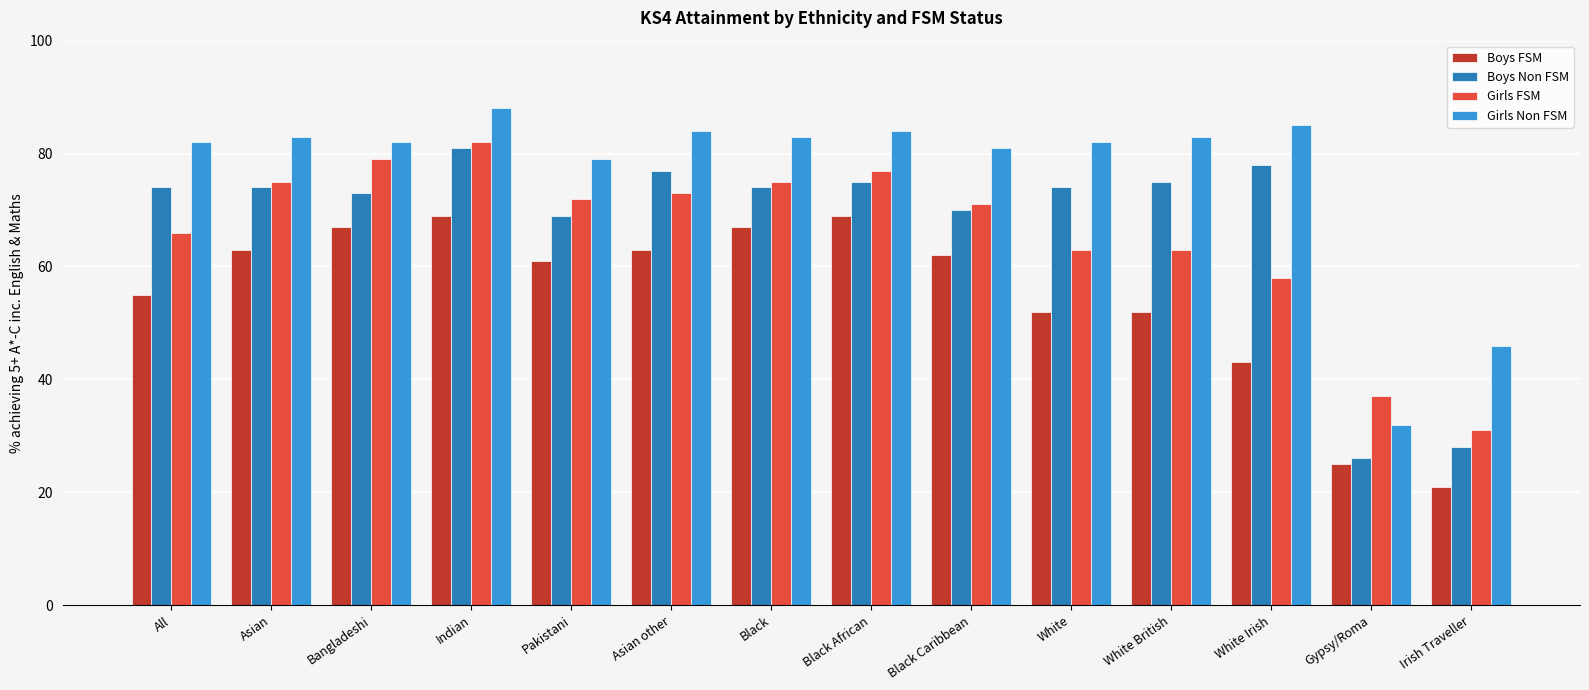

Reading right to left, what are all the values shown in this chart?

Boys FSM: 21	25	43	52	52	62	69	67	63	61	69	67	63	55
Boys Non FSM: 28	26	78	75	74	70	75	74	77	69	81	73	74	74
Girls FSM: 31	37	58	63	63	71	77	75	73	72	82	79	75	66
Girls Non FSM: 46	32	85	83	82	81	84	83	84	79	88	82	83	82